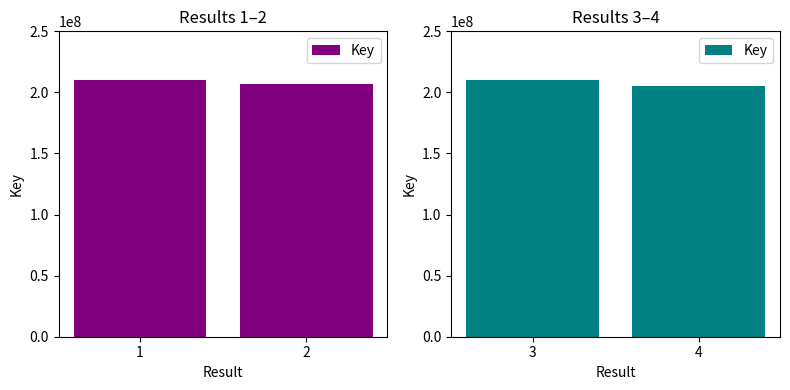

What is the value of the 1st bar from the left?

210372533